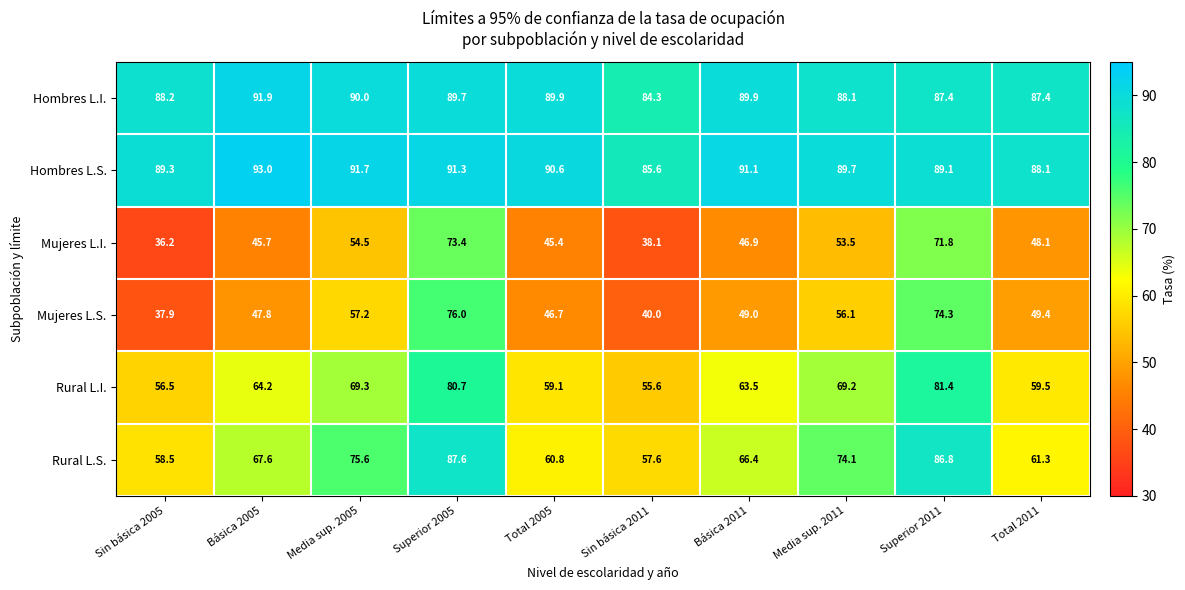

Read the Mujeres L.I. value at Total 2011.

48.1